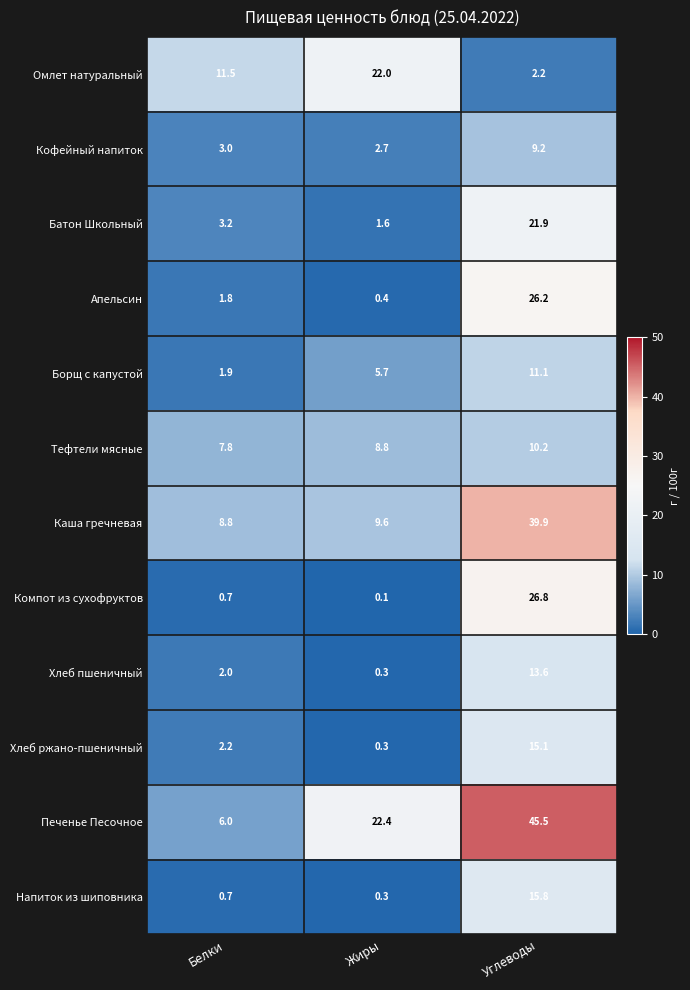

Is it true that Тефтели мясные equals 11.9 at Жиры?

False